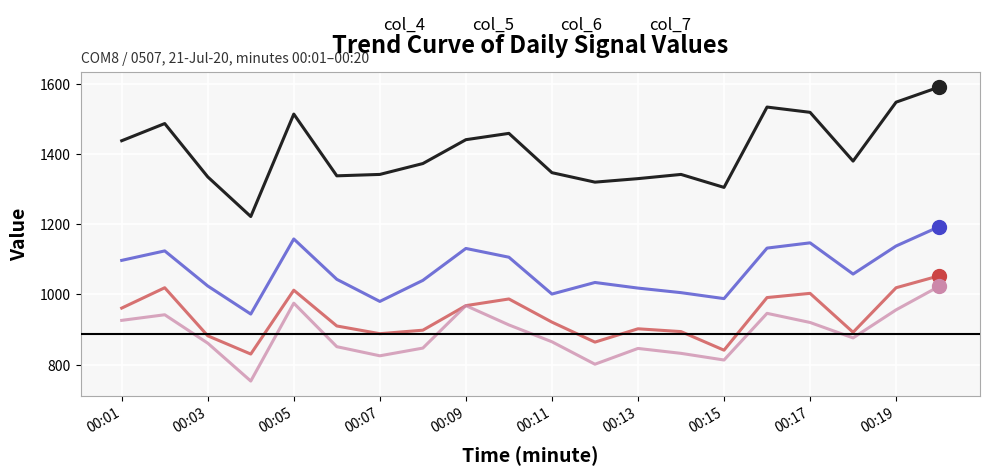

How many series are shown in this chart?

4